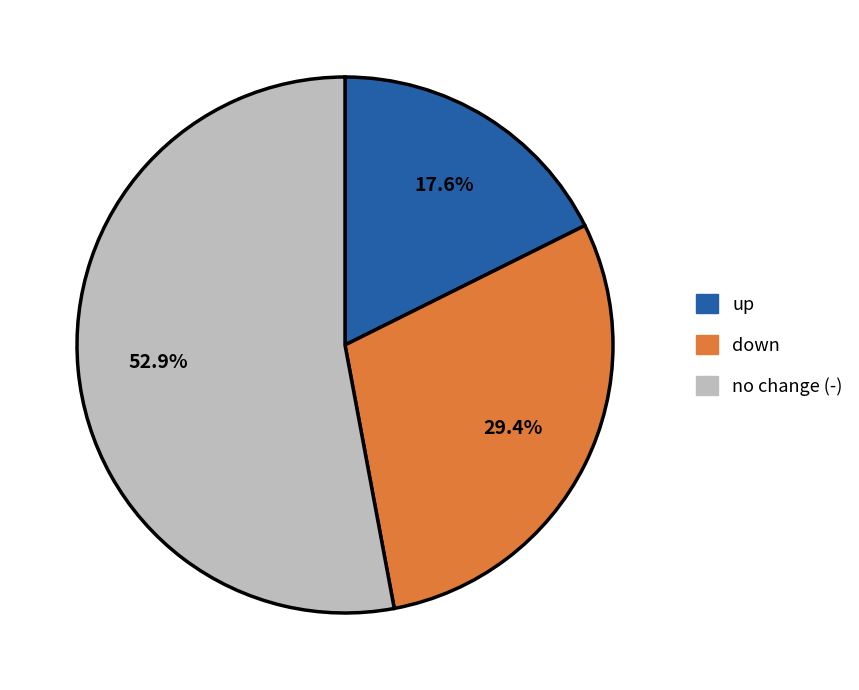

Rank the categories by value from lowest to highest.

up, down, no change (-)